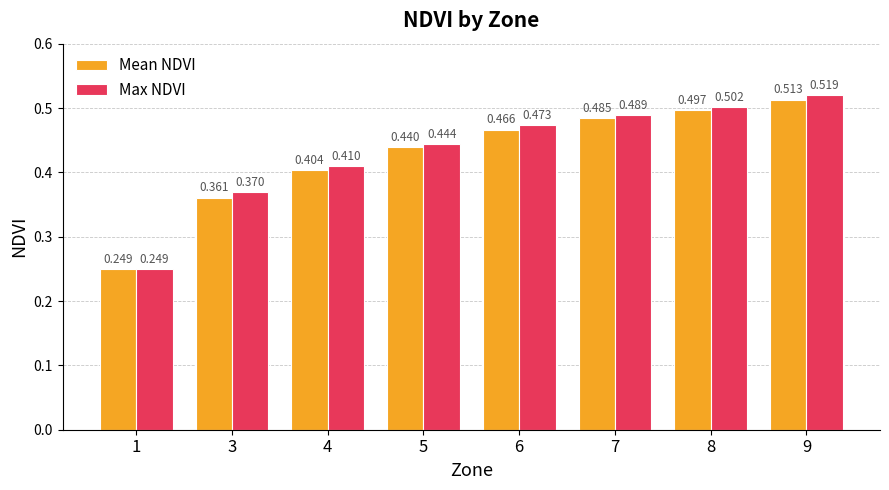

Is the value of Mean NDVI at 1 greater than the value of Max NDVI at 6?

No